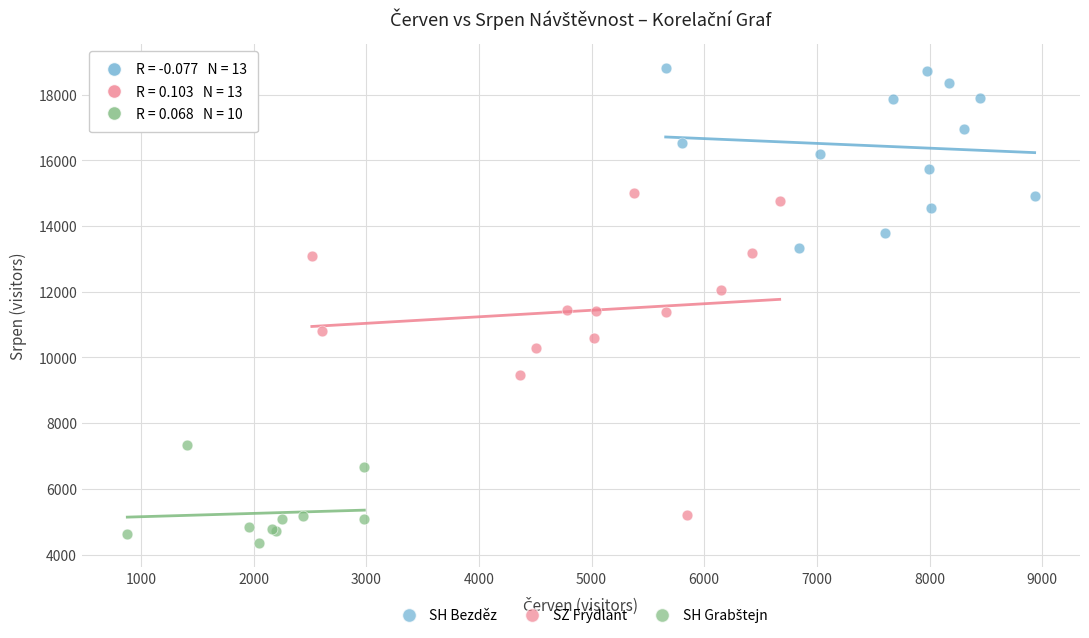

Which series has the largest Y range (max minus min)?

SZ Frýdlant